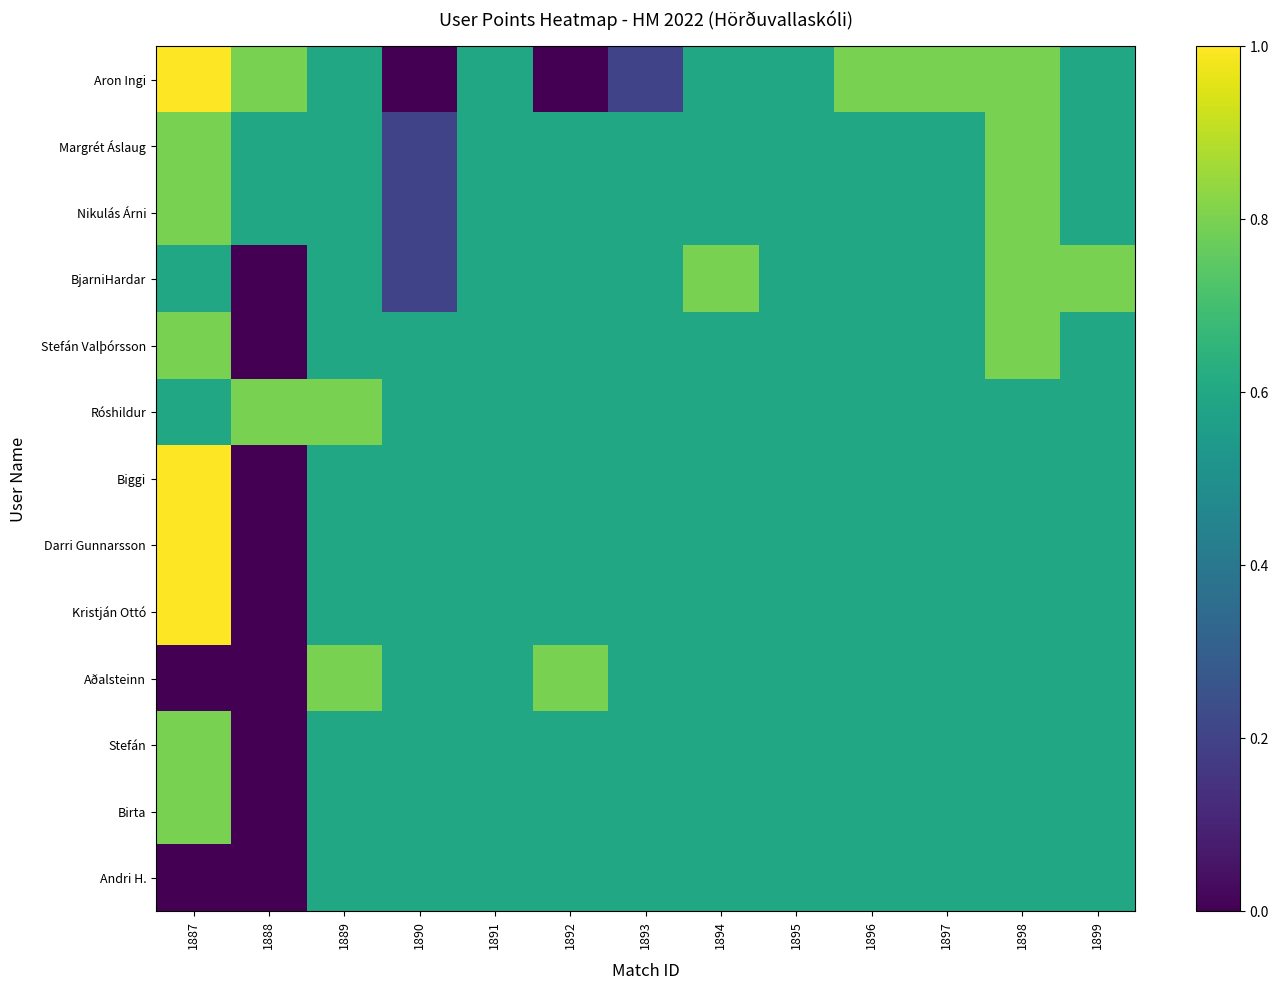

Reading left to right, transcribe all the data shown in this chart.

Aron Ingi: 1887=1.0	1888=0.8	1889=0.6	1890=0.0	1891=0.6	1892=0.0	1893=0.2	1894=0.6	1895=0.6	1896=0.8	1897=0.8	1898=0.8	1899=0.6
Margrét Áslaug: 1887=0.8	1888=0.6	1889=0.6	1890=0.2	1891=0.6	1892=0.6	1893=0.6	1894=0.6	1895=0.6	1896=0.6	1897=0.6	1898=0.8	1899=0.6
Nikulás Árni: 1887=0.8	1888=0.6	1889=0.6	1890=0.2	1891=0.6	1892=0.6	1893=0.6	1894=0.6	1895=0.6	1896=0.6	1897=0.6	1898=0.8	1899=0.6
BjarniHardar: 1887=0.6	1888=0.0	1889=0.6	1890=0.2	1891=0.6	1892=0.6	1893=0.6	1894=0.8	1895=0.6	1896=0.6	1897=0.6	1898=0.8	1899=0.8
Stefán Valþórsson: 1887=0.8	1888=0.0	1889=0.6	1890=0.6	1891=0.6	1892=0.6	1893=0.6	1894=0.6	1895=0.6	1896=0.6	1897=0.6	1898=0.8	1899=0.6
Róshildur: 1887=0.6	1888=0.8	1889=0.8	1890=0.6	1891=0.6	1892=0.6	1893=0.6	1894=0.6	1895=0.6	1896=0.6	1897=0.6	1898=0.6	1899=0.6
Biggi: 1887=1.0	1888=0.0	1889=0.6	1890=0.6	1891=0.6	1892=0.6	1893=0.6	1894=0.6	1895=0.6	1896=0.6	1897=0.6	1898=0.6	1899=0.6
Darri Gunnarsson: 1887=1.0	1888=0.0	1889=0.6	1890=0.6	1891=0.6	1892=0.6	1893=0.6	1894=0.6	1895=0.6	1896=0.6	1897=0.6	1898=0.6	1899=0.6
Kristján Ottó: 1887=1.0	1888=0.0	1889=0.6	1890=0.6	1891=0.6	1892=0.6	1893=0.6	1894=0.6	1895=0.6	1896=0.6	1897=0.6	1898=0.6	1899=0.6
Aðalsteinn: 1887=0.0	1888=0.0	1889=0.8	1890=0.6	1891=0.6	1892=0.8	1893=0.6	1894=0.6	1895=0.6	1896=0.6	1897=0.6	1898=0.6	1899=0.6
Stefán: 1887=0.8	1888=0.0	1889=0.6	1890=0.6	1891=0.6	1892=0.6	1893=0.6	1894=0.6	1895=0.6	1896=0.6	1897=0.6	1898=0.6	1899=0.6
Birta: 1887=0.8	1888=0.0	1889=0.6	1890=0.6	1891=0.6	1892=0.6	1893=0.6	1894=0.6	1895=0.6	1896=0.6	1897=0.6	1898=0.6	1899=0.6
Andri H.: 1887=0.0	1888=0.0	1889=0.6	1890=0.6	1891=0.6	1892=0.6	1893=0.6	1894=0.6	1895=0.6	1896=0.6	1897=0.6	1898=0.6	1899=0.6